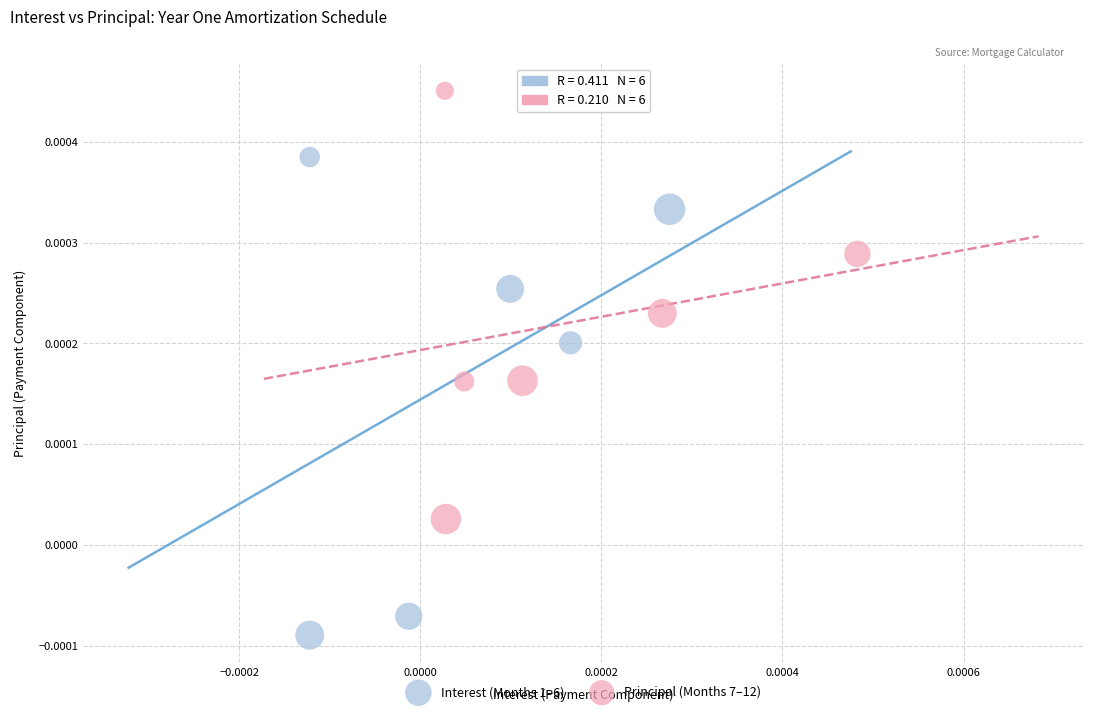

Which series reaches the minimum Y coordinate?

Interest (Months 1–6)